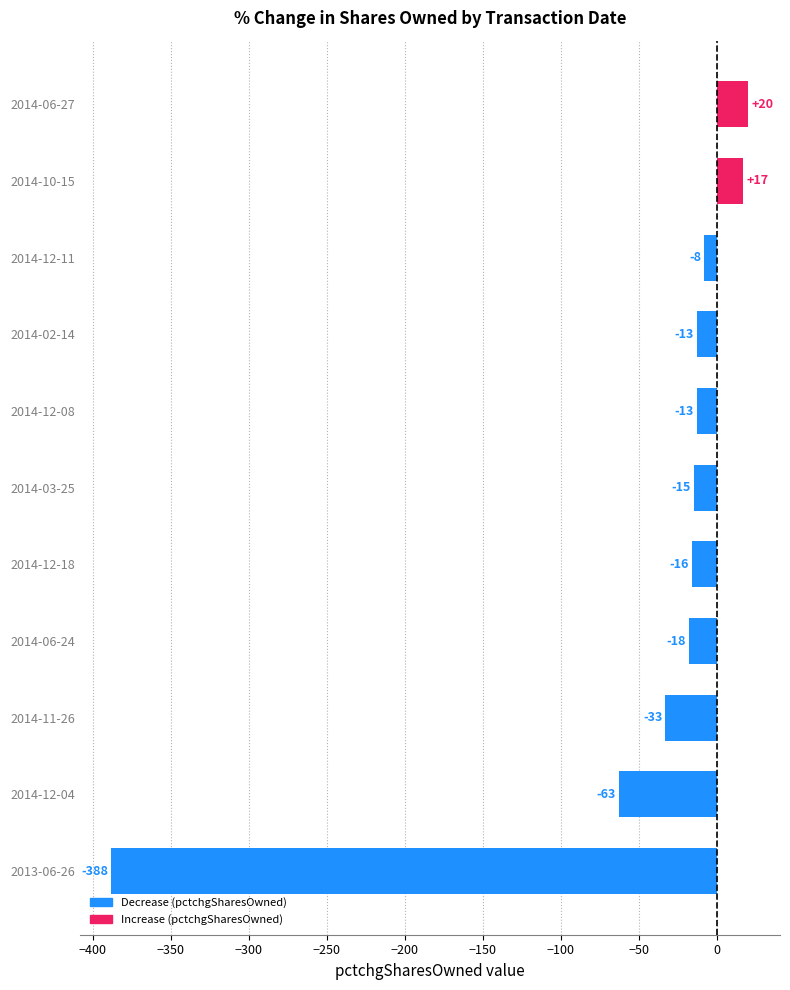

Between 2014-11-26 and 2014-12-04, which is larger?

2014-11-26